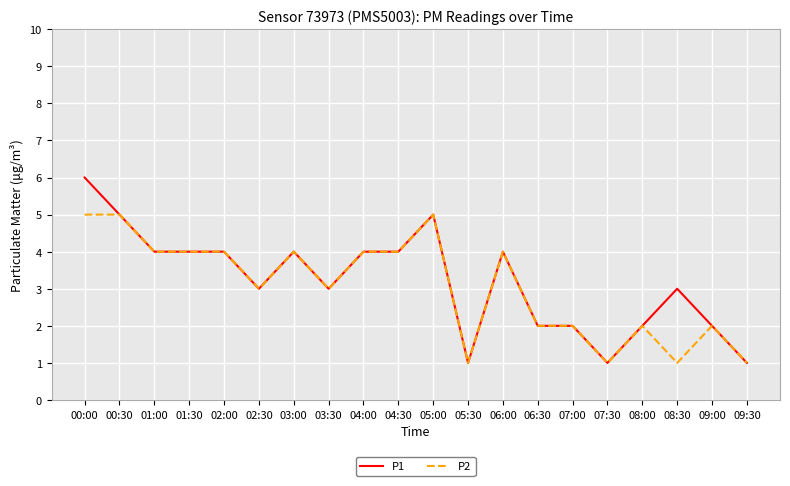

Which series has the largest range (max minus min)?

P1